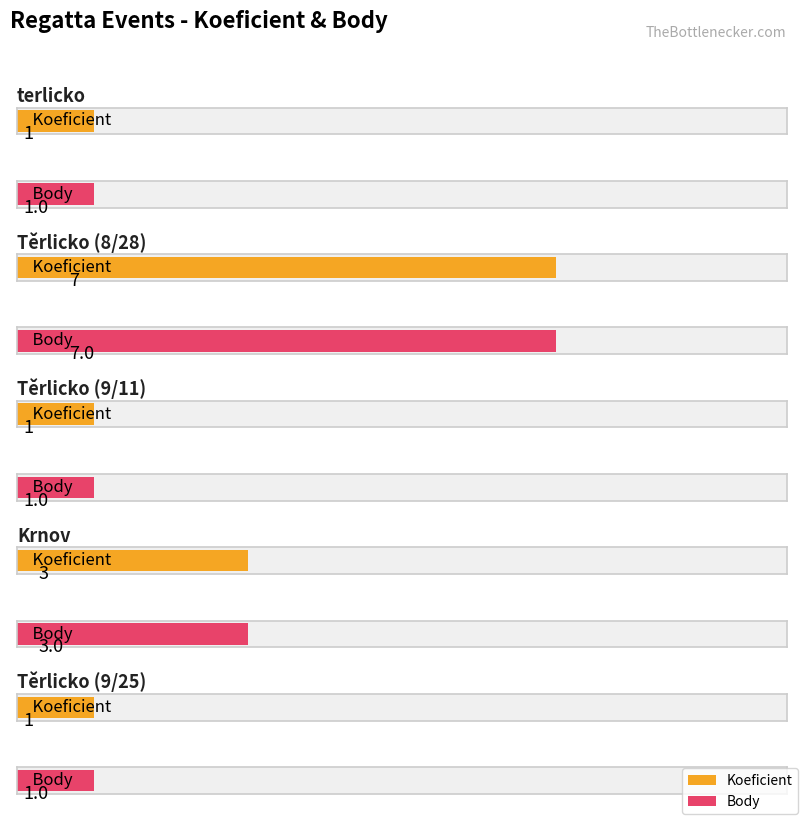

At how many categories does at least one series exceed 4?

1